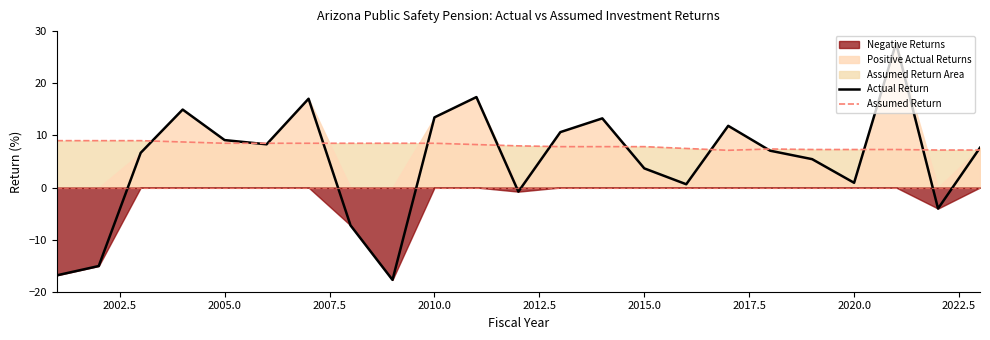

What is the minimum value shown in the chart?

-17.7